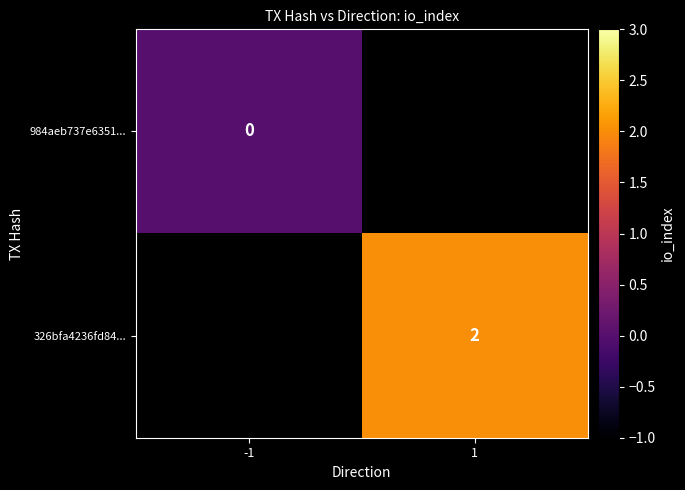

At which category does the chart reach its peak across all series?

1